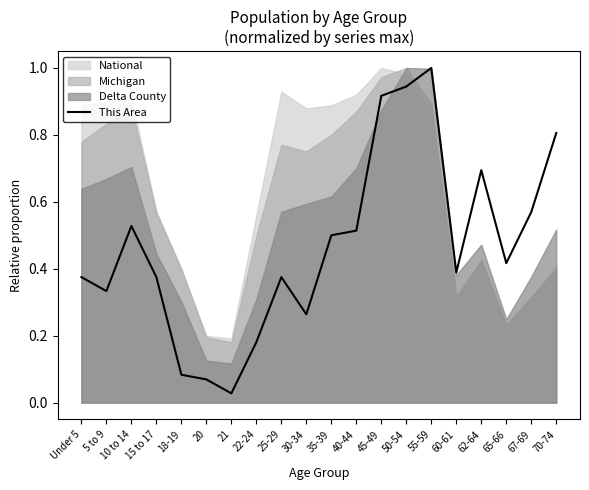

How many points are lower than both their immediate neighbors (excluding endpoints)?

5